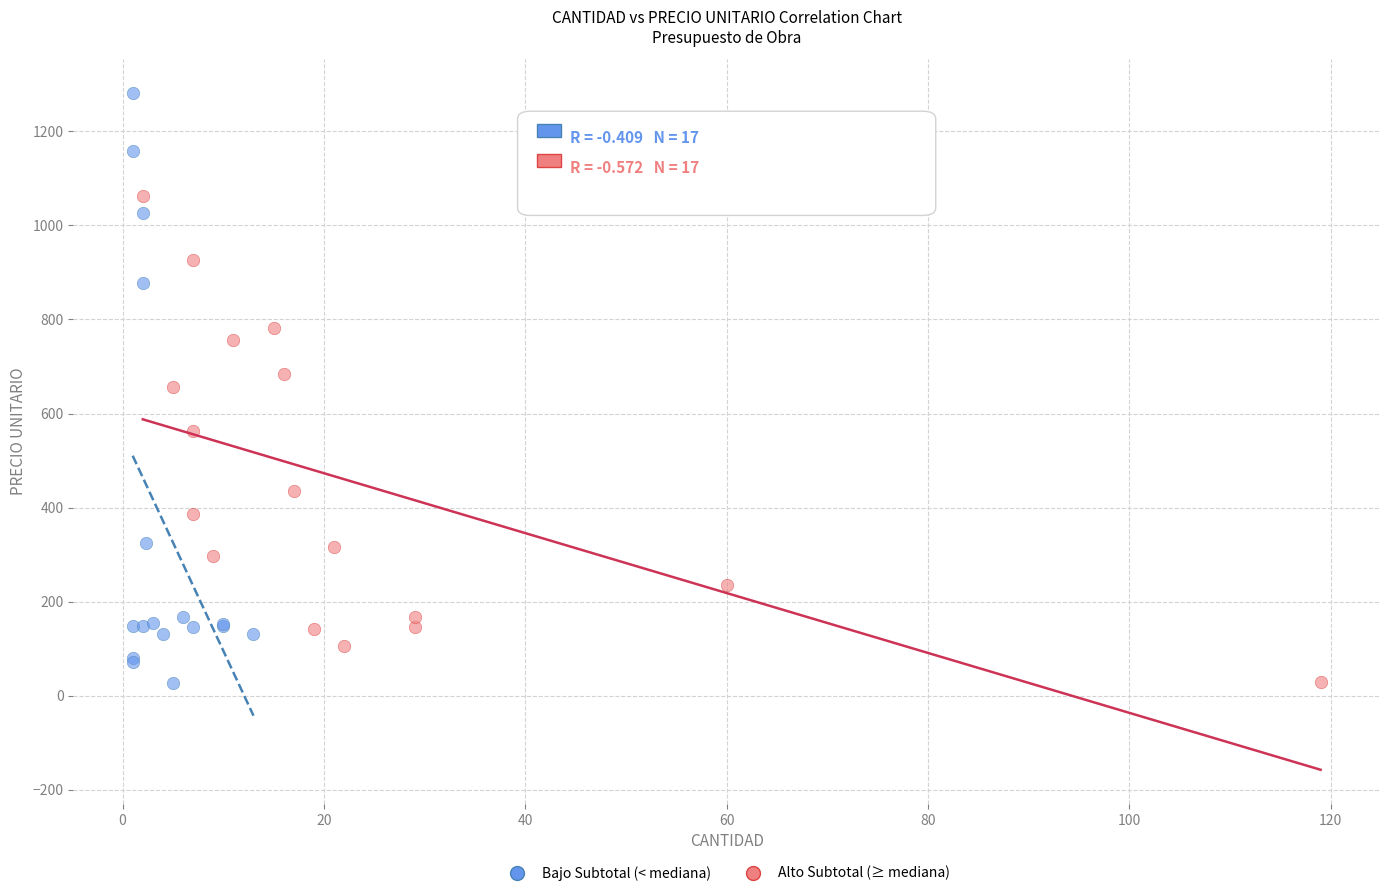

Which series has the widest spread of Y values?

Bajo Subtotal (< mediana)